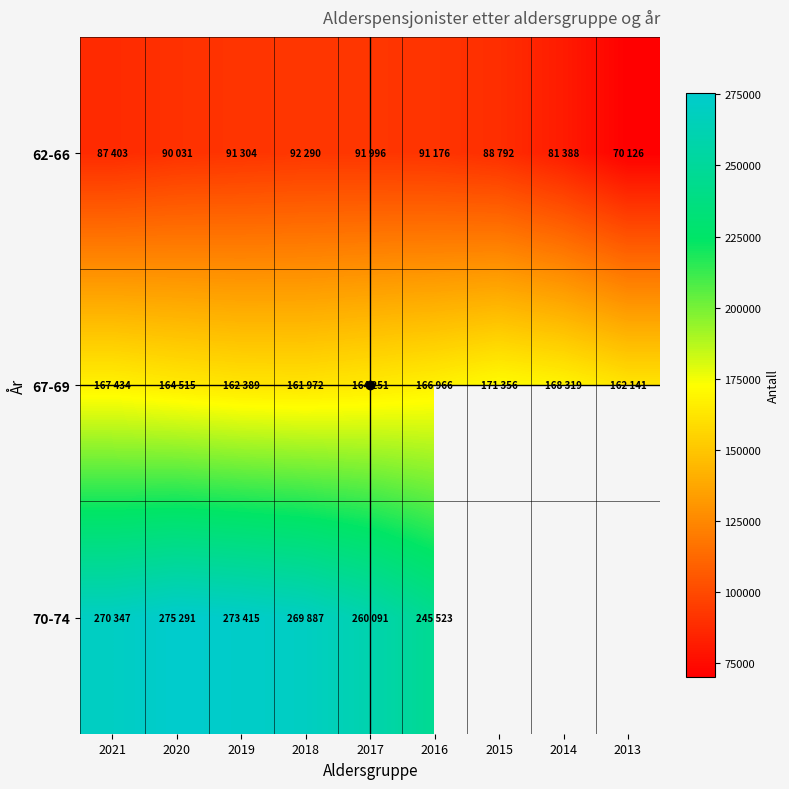

Which series has the largest range (max minus min)?

70-74